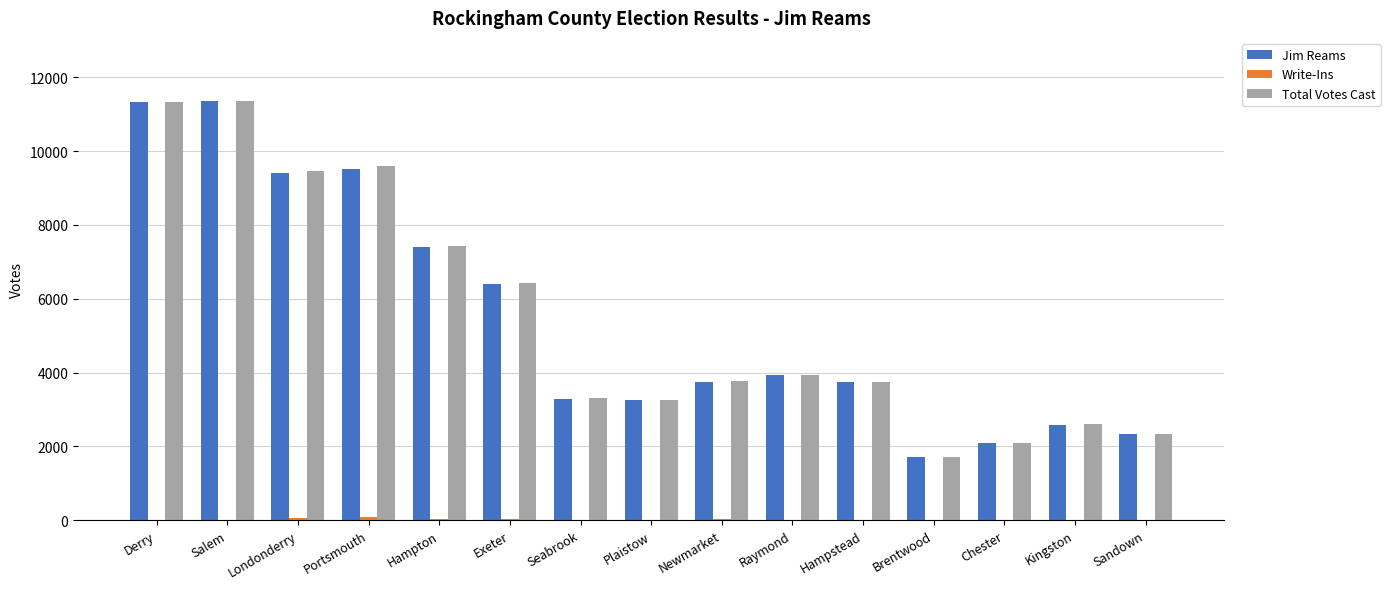

Between Exeter and Seabrook, which series saw the biggest shift?

Total Votes Cast